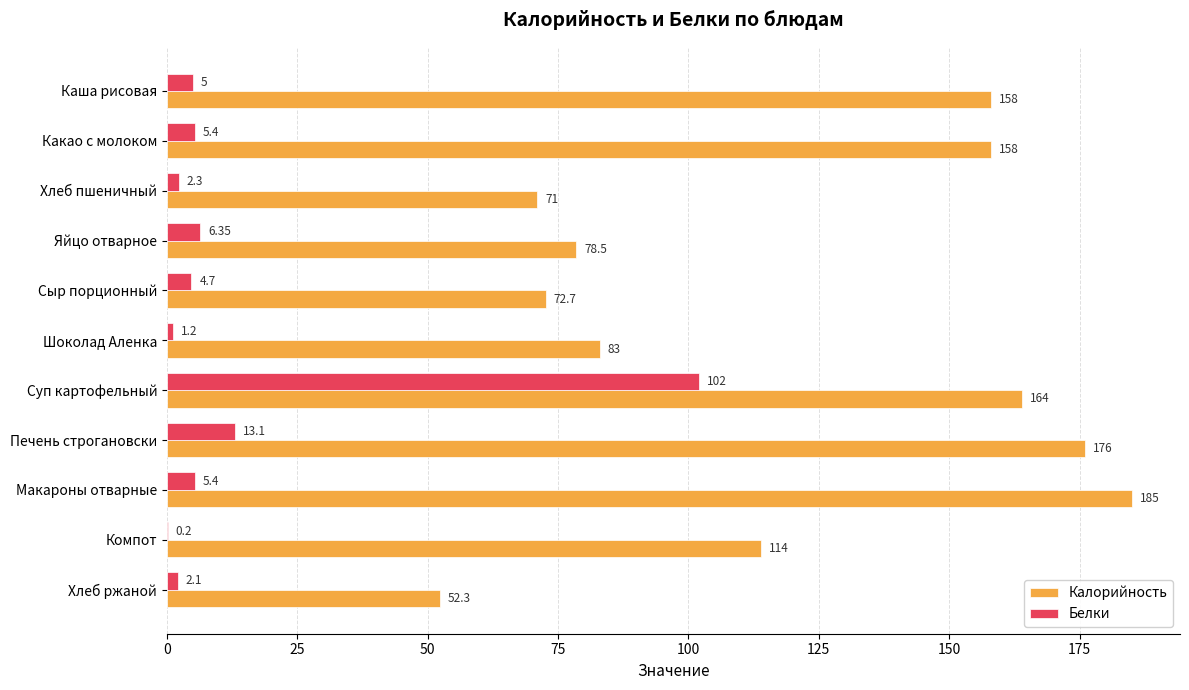

Which series has the largest total across all categories?

Калорийность